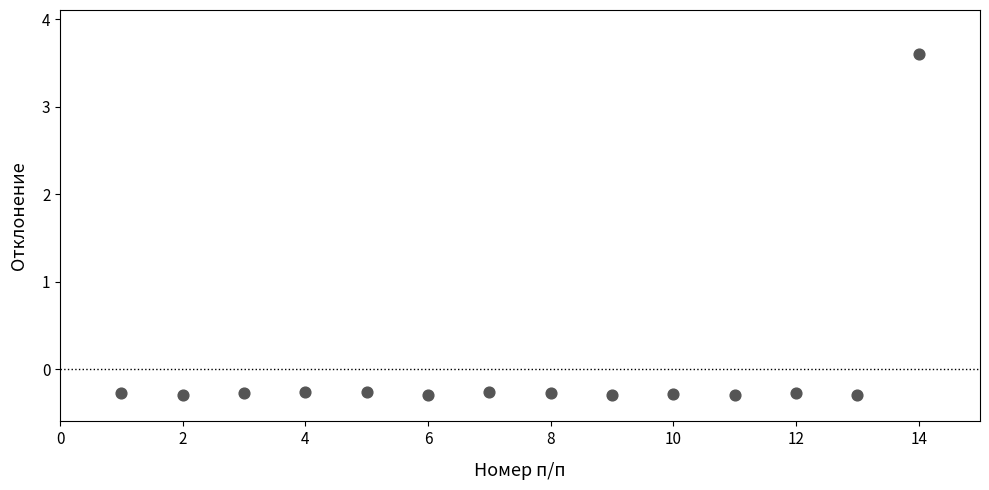

What is the range of Y values (max minus min)?

3.9